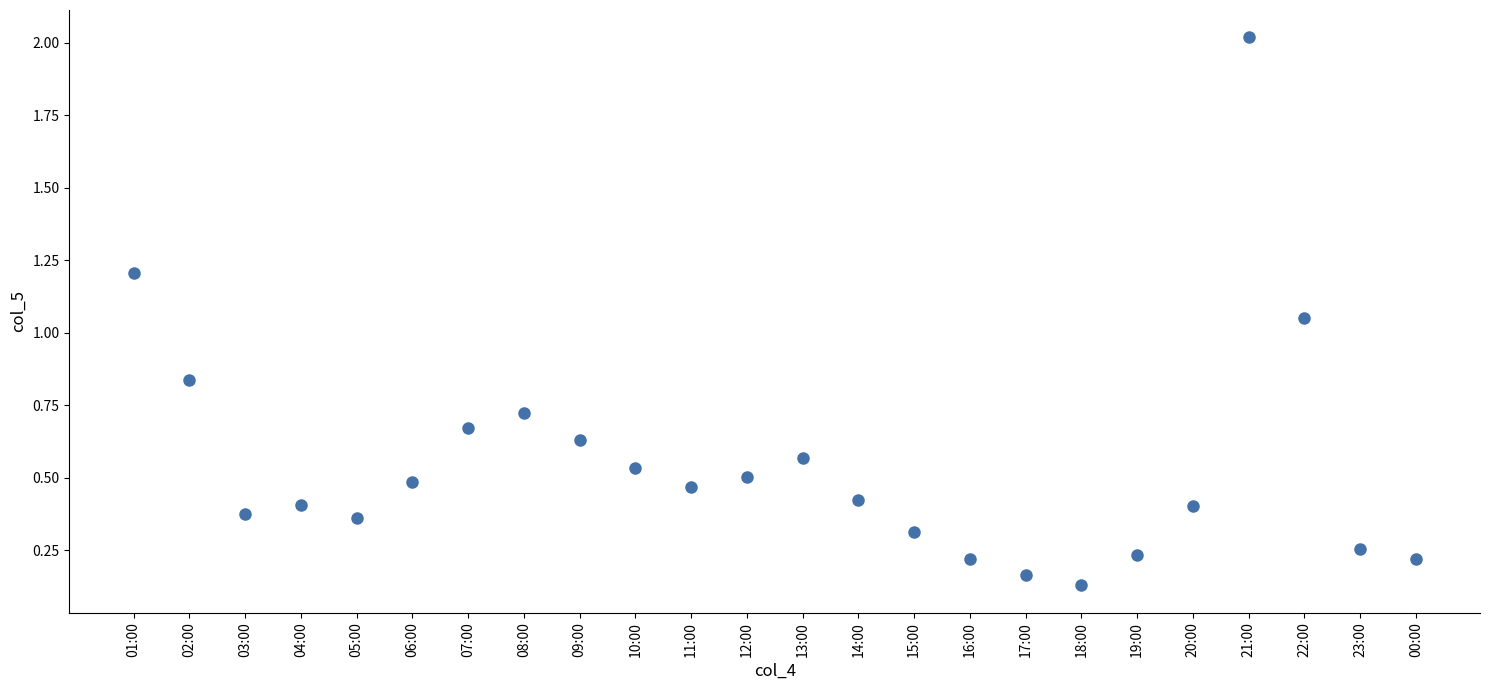

What is the range of Y values (max minus min)?

1.9